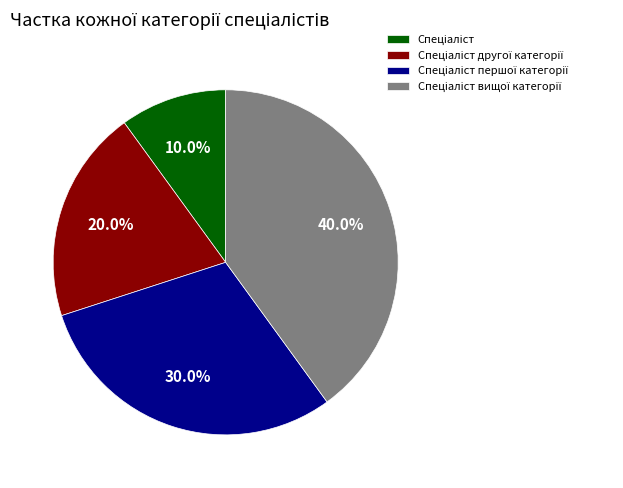

Is there any slice that represents more than half of the pie?

No